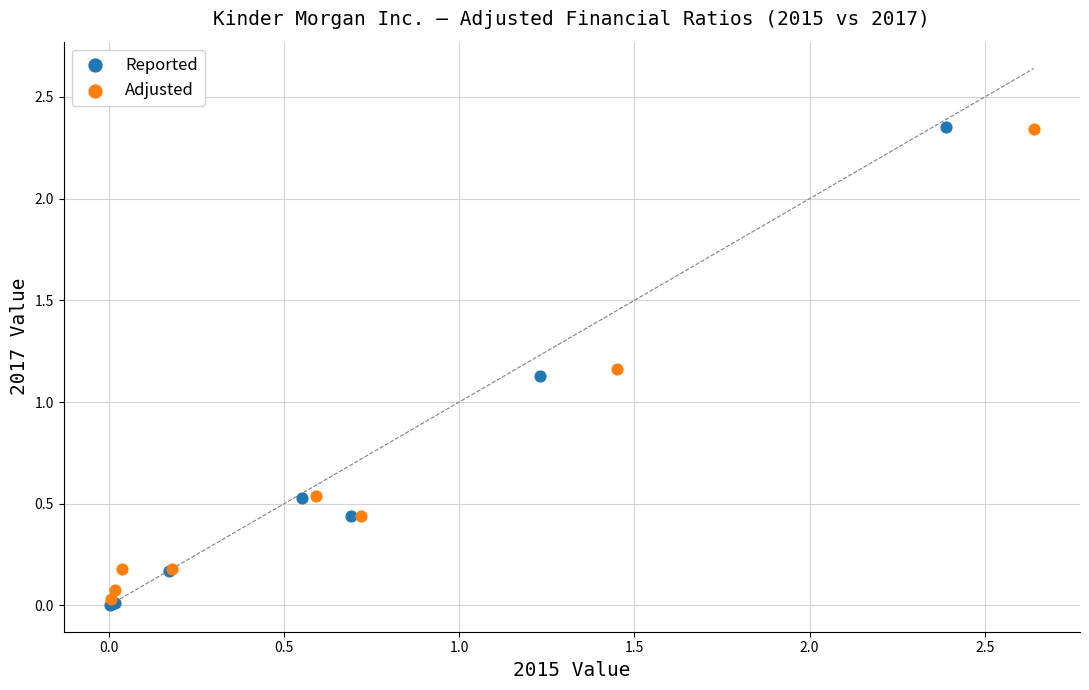

Which series has the largest Y range (max minus min)?

Reported